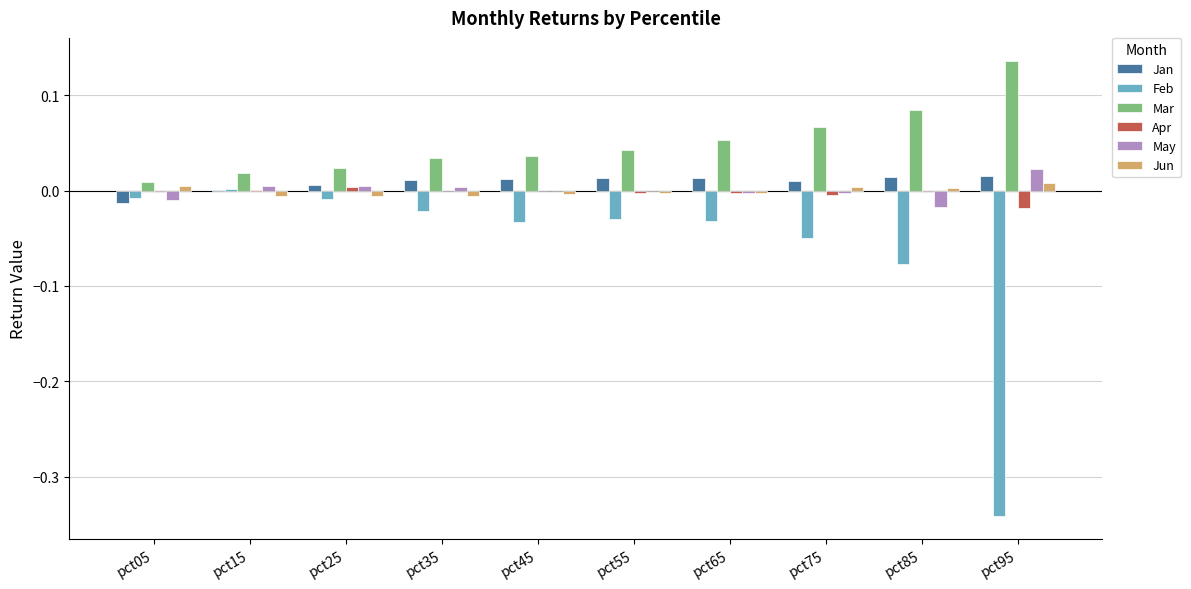

Which series has the largest total across all categories?

Mar